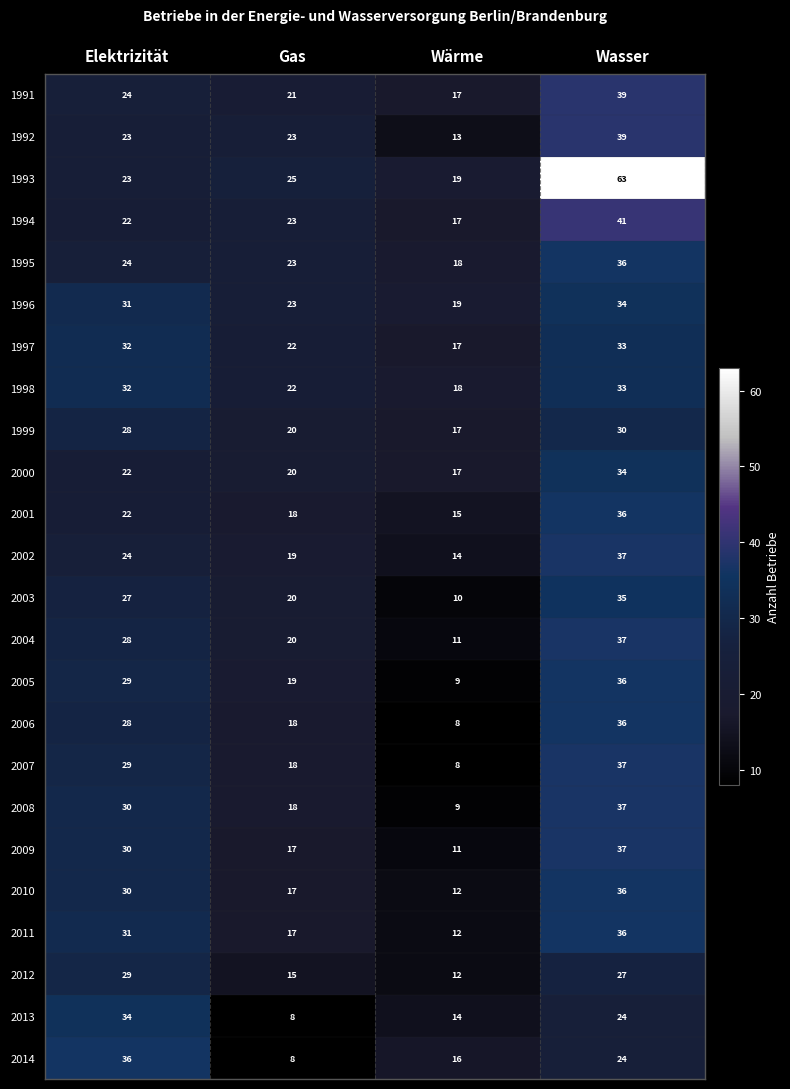

What is the maximum value shown in the chart?

63